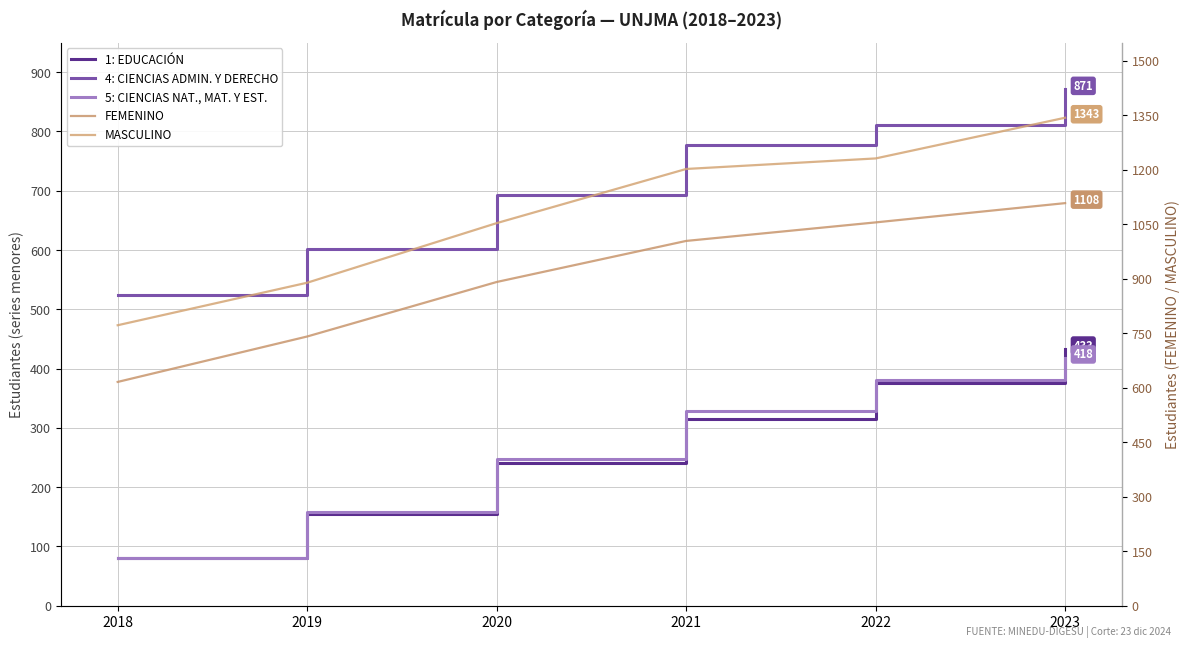

Which series has the largest total across all categories?

MASCULINO